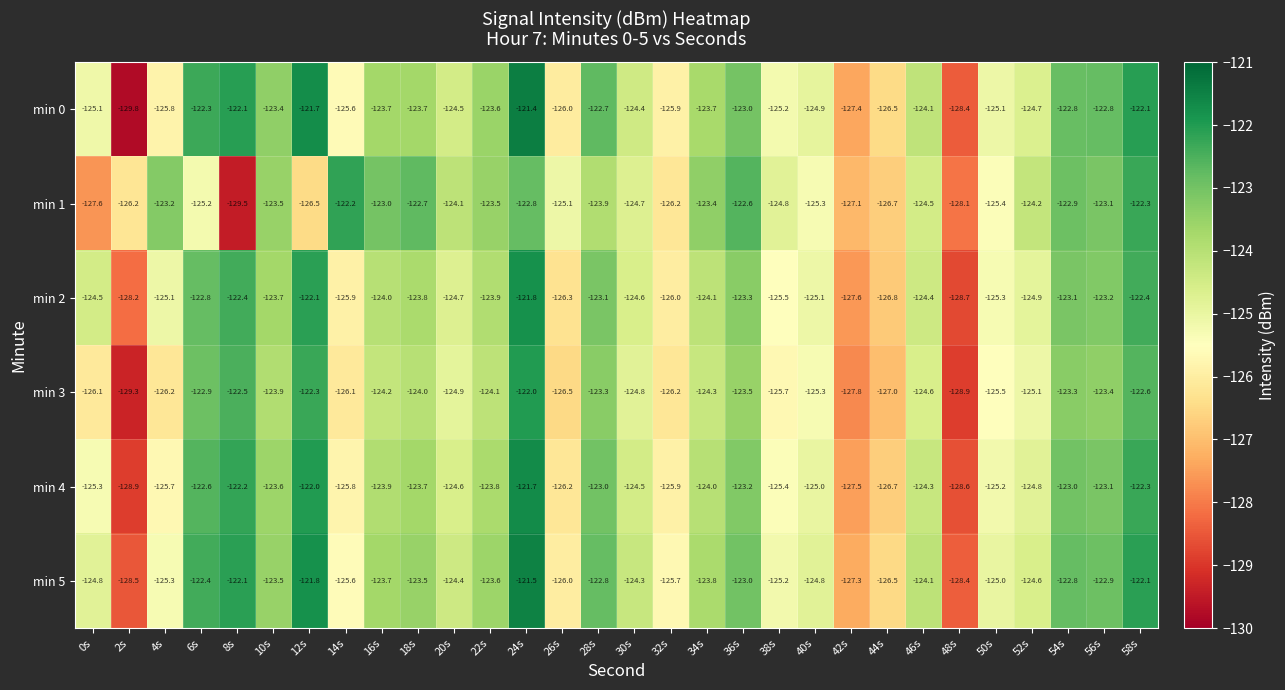

How many data points in min 2 are less than -124?

17